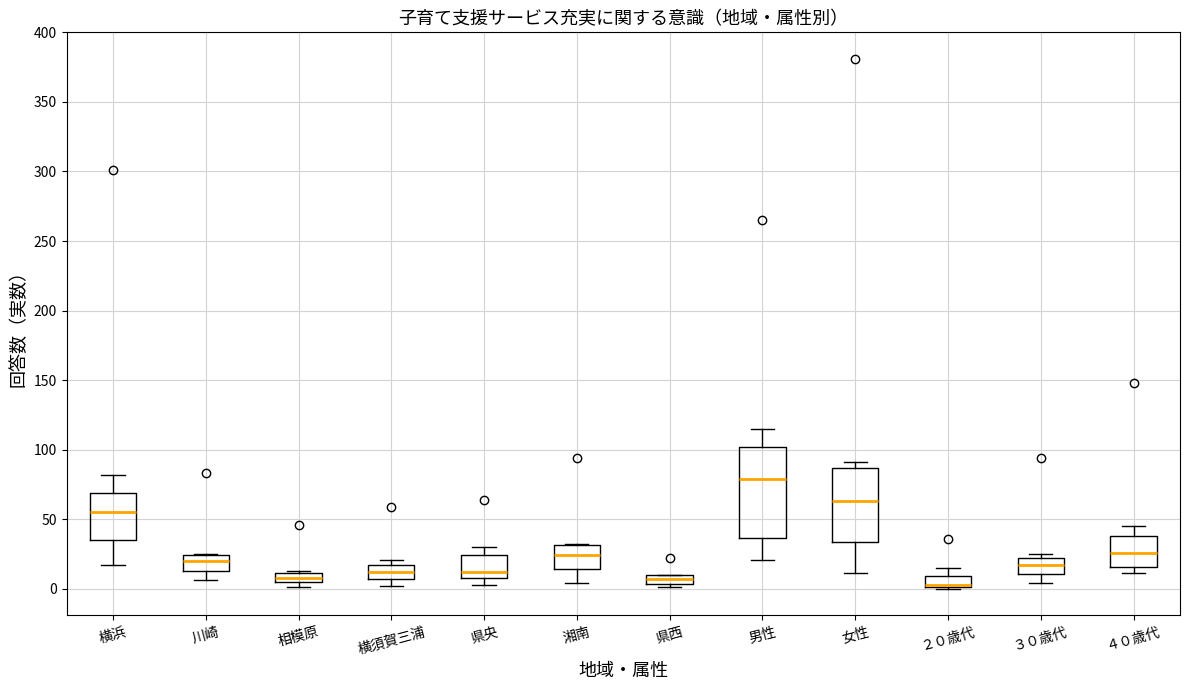

Comparing the boxes themselves (not the whiskers), which one is the tallest?

男性